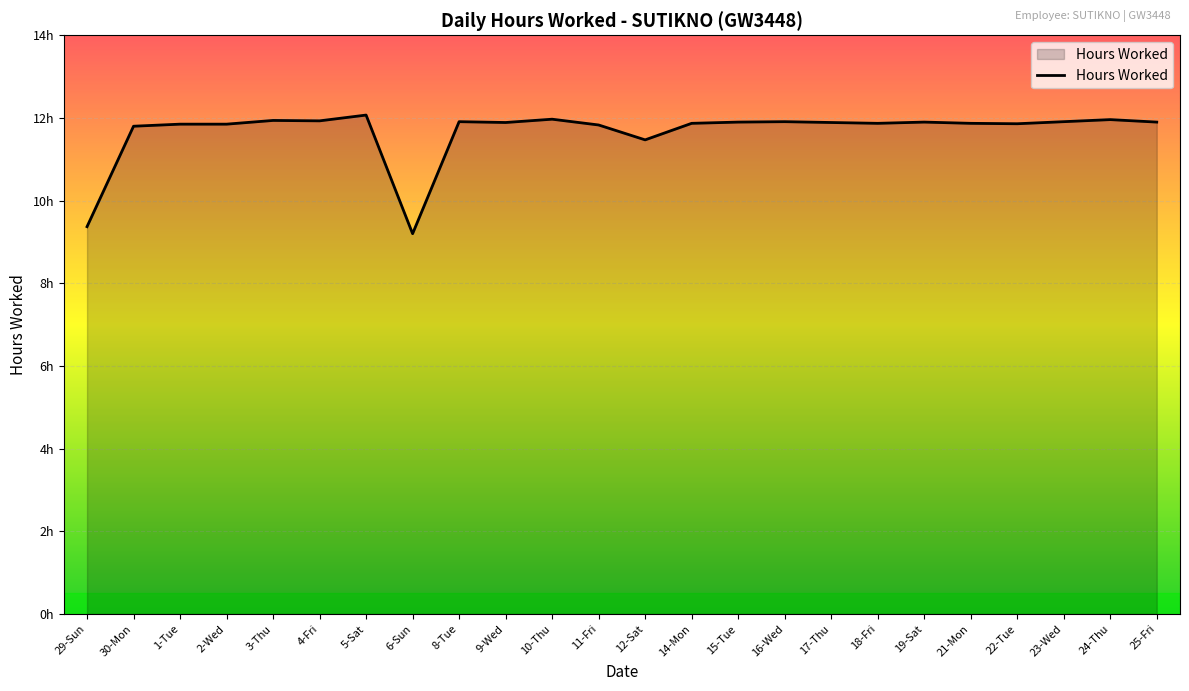

Does the chart have visible grid lines?

Yes